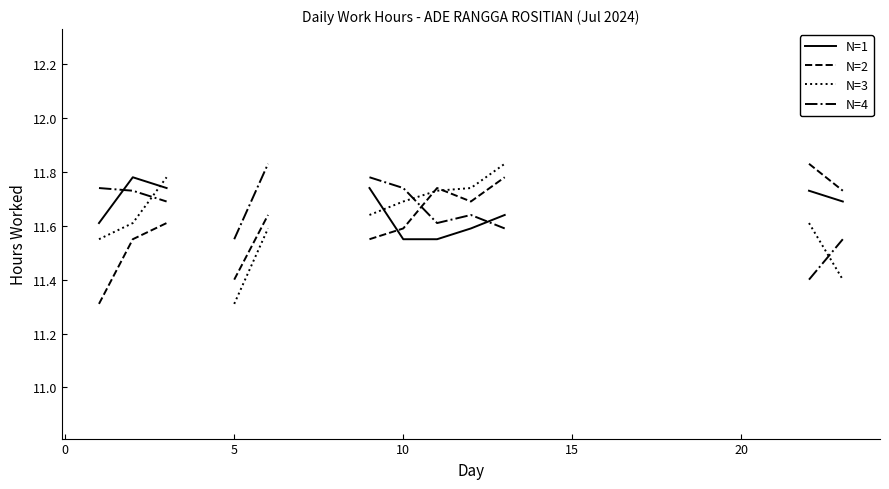

Does the chart have visible grid lines?

No